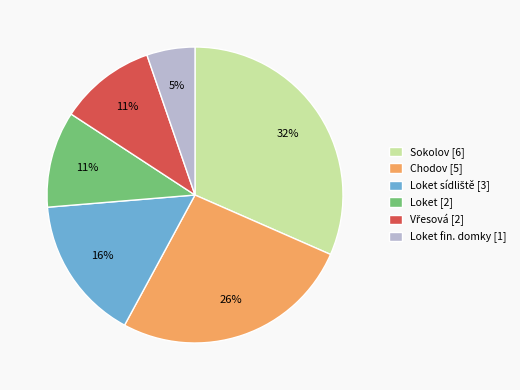

To the nearest percent, what is the average slice percentage?

17%